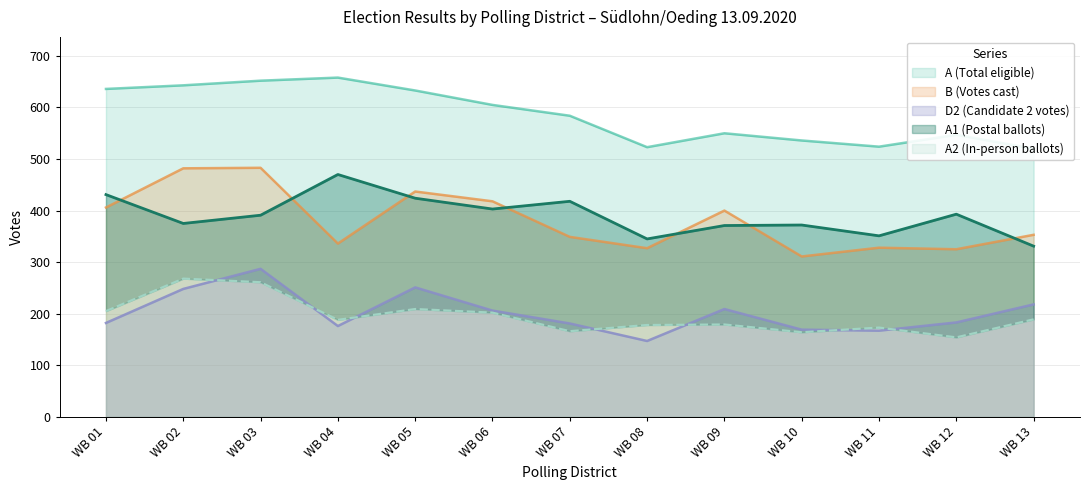

Read the A value at WB 01, to the nearest 5.

635